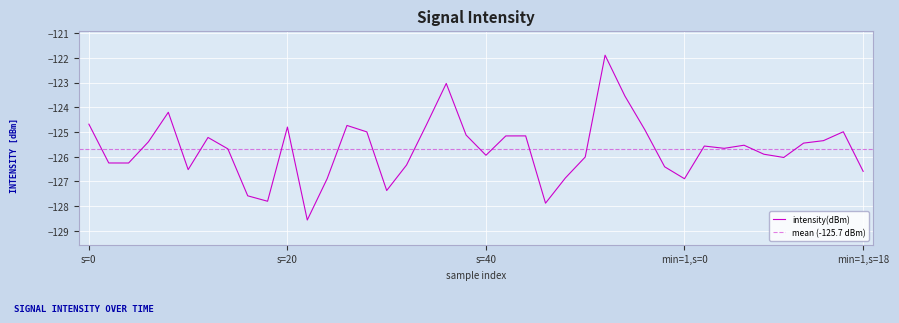

What is the difference between the values at 30 and 11?

1.7